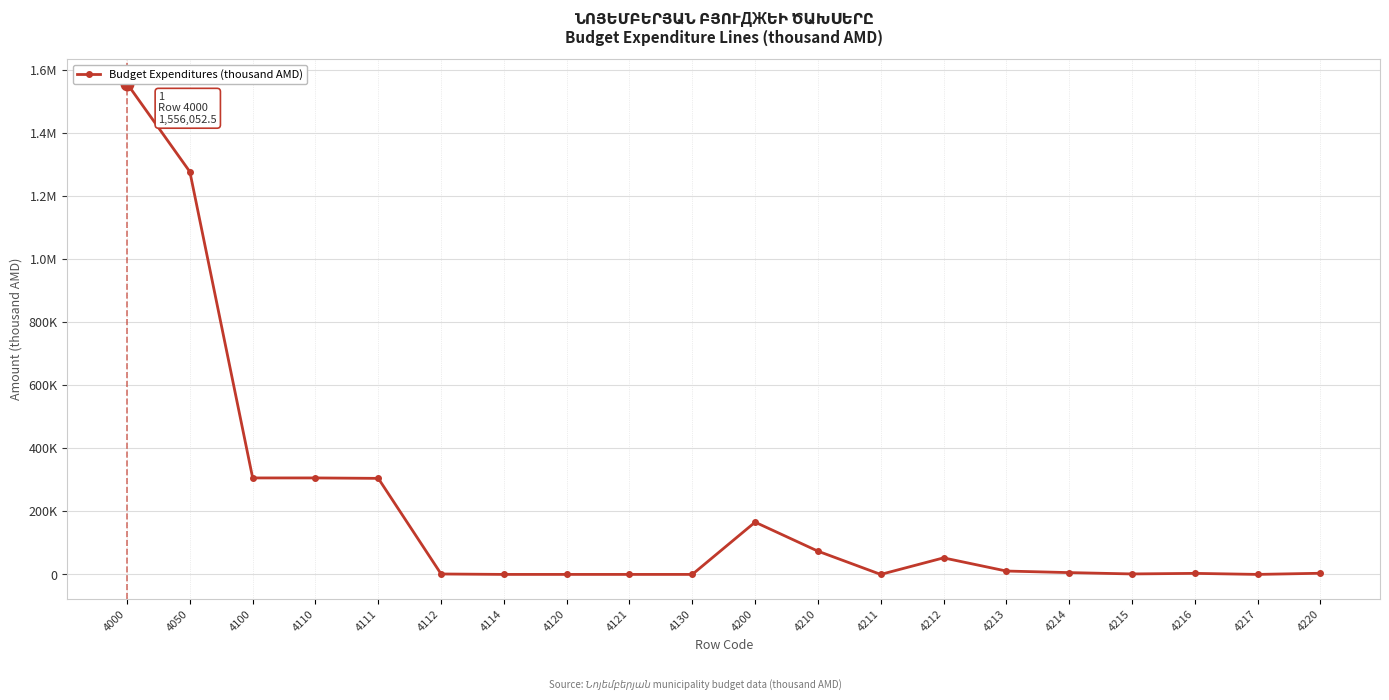

Where does the data first go above 5743?

4000